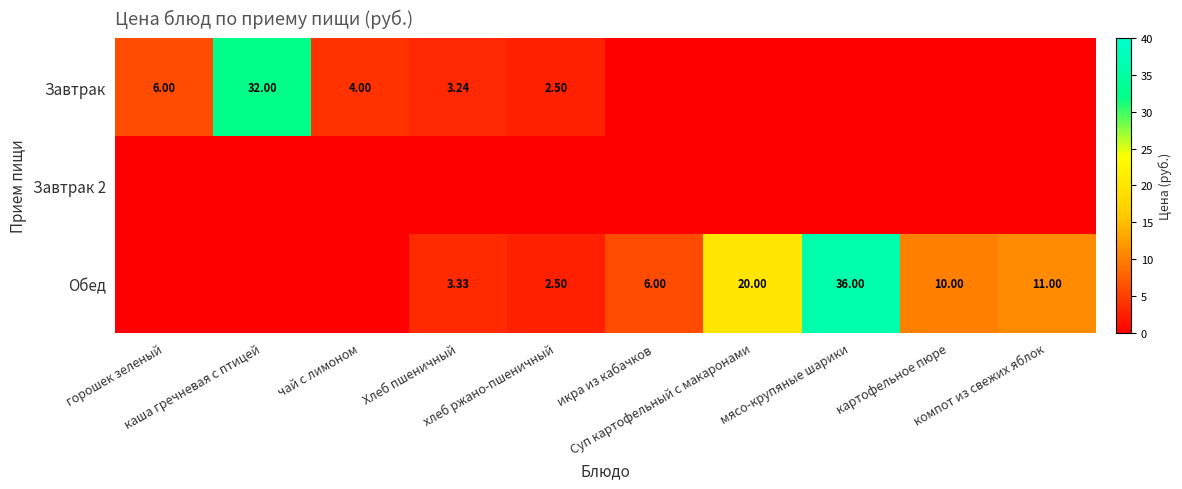

The value of Завтрак at компот из свежих яблок is 0.0. True or false?

True